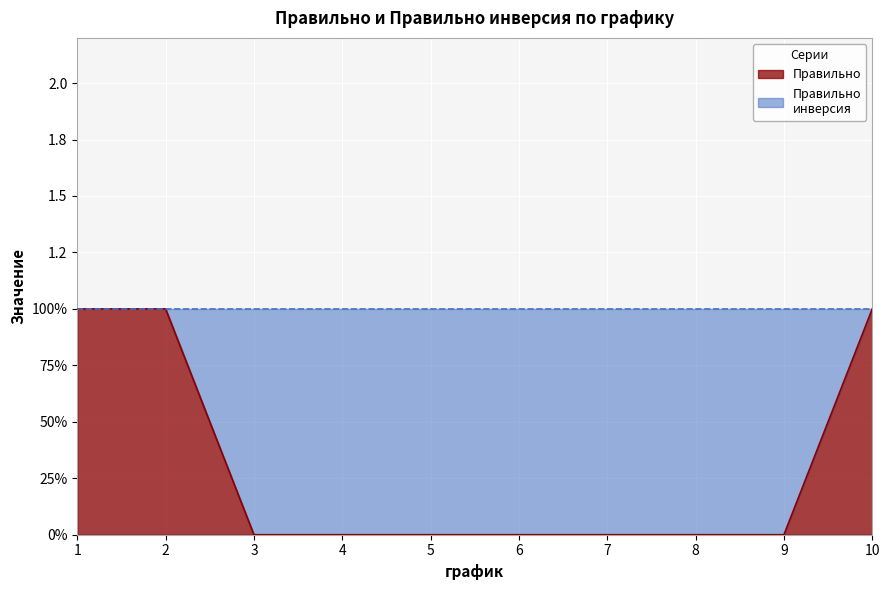

Reading left to right, transcribe all the data shown in this chart.

1	1	0	0	0	0	0	0	0	1